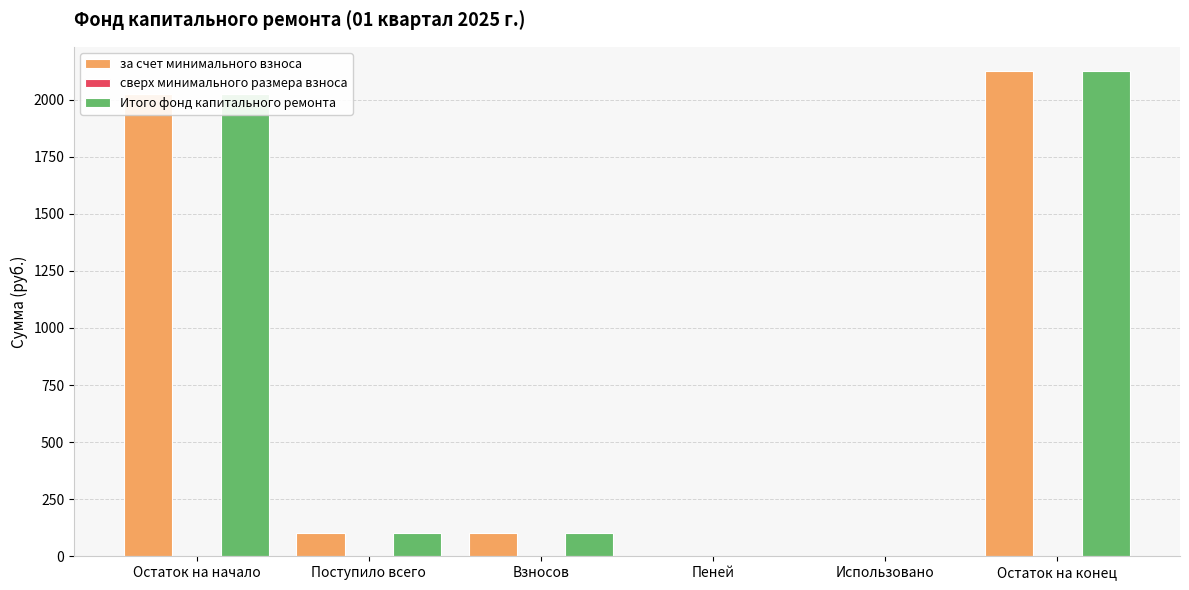

Is it true that за счет минимального взноса equals 2023.5 at Остаток на начало?

True